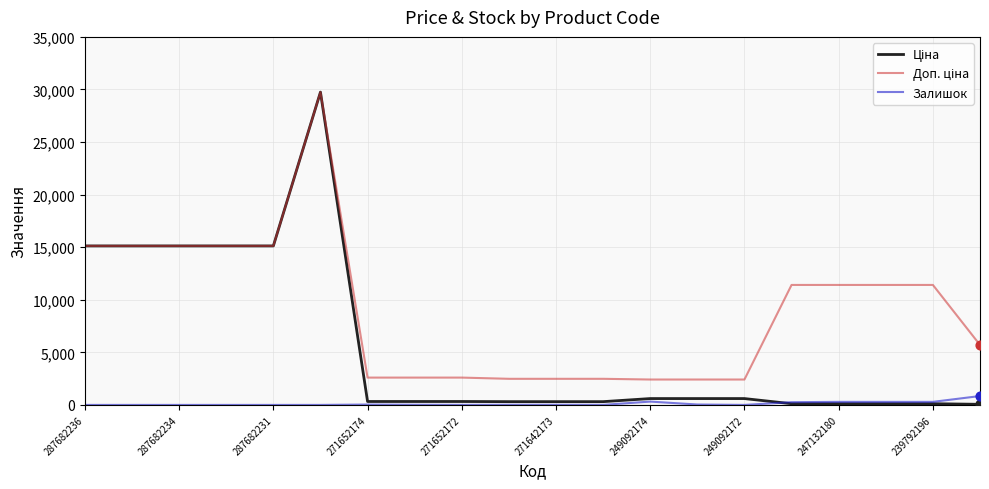

How many lines are shown in the chart?

3